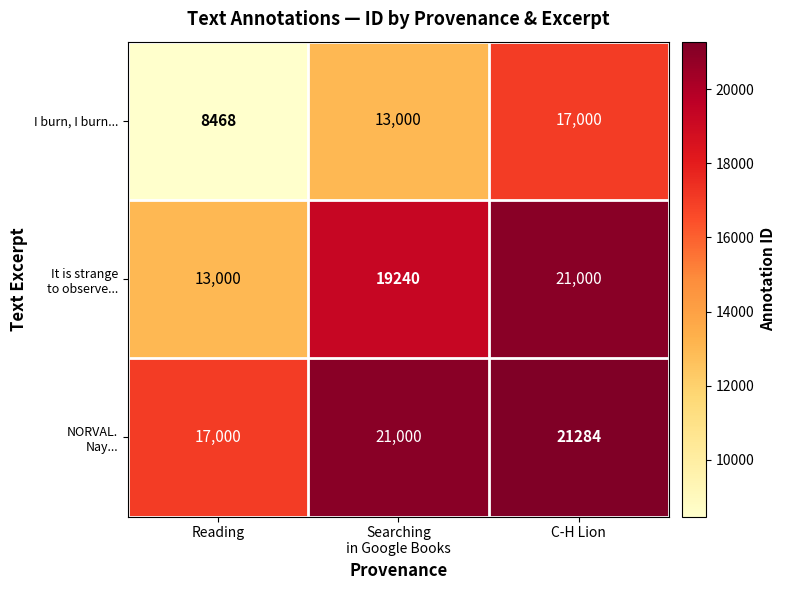

At how many categories does at least one series exceed 20231?

2